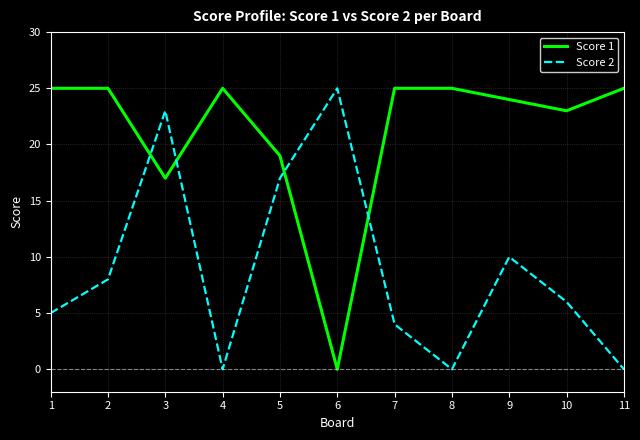

Which series changed the most between 9 and 11?

Score 2